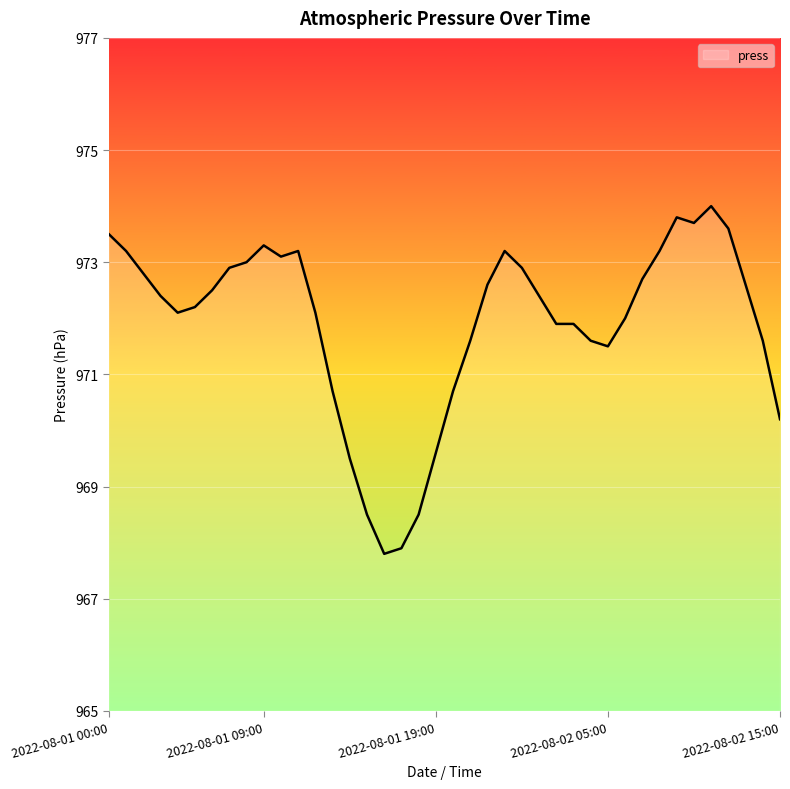

What is the minimum value shown in the chart?

967.8